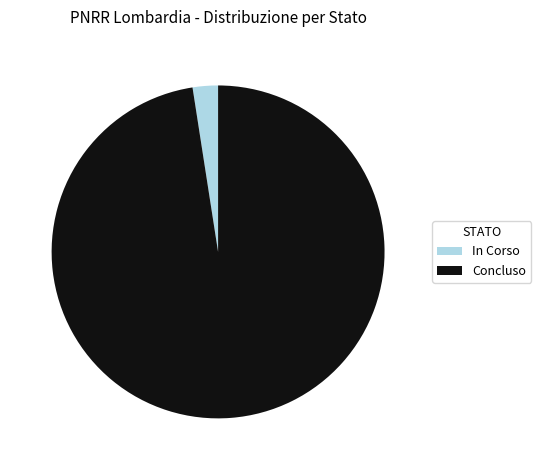

Combined, do Concluso and In Corso account for over 50%?

Yes